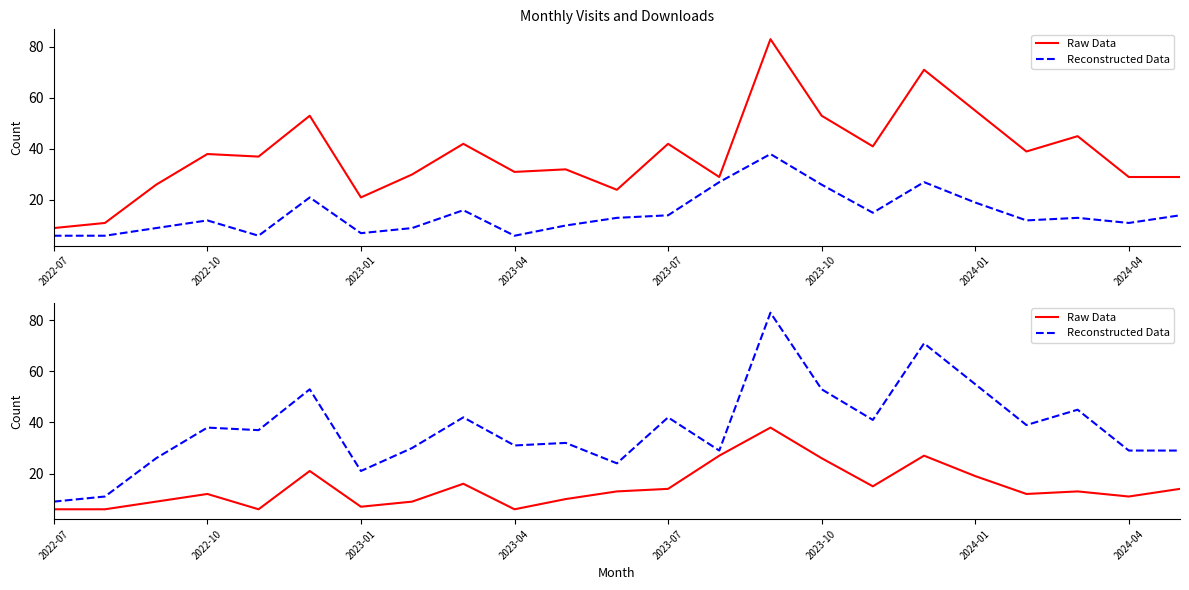

Which series has the largest total across all categories?

Reconstructed Data